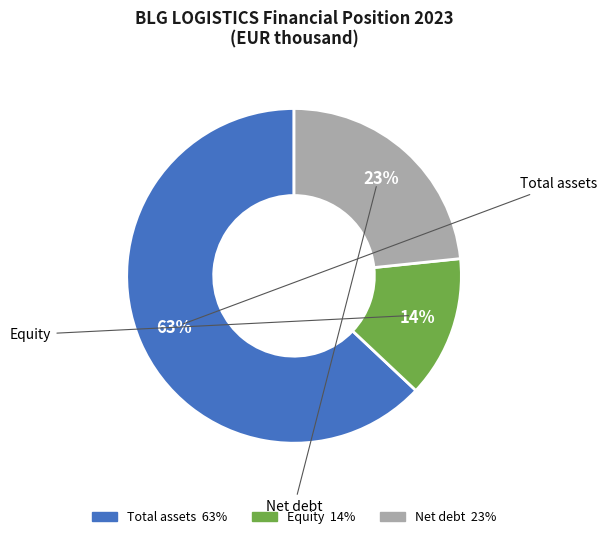

To the nearest percent, what percentage of the pie is Total assets?

63%